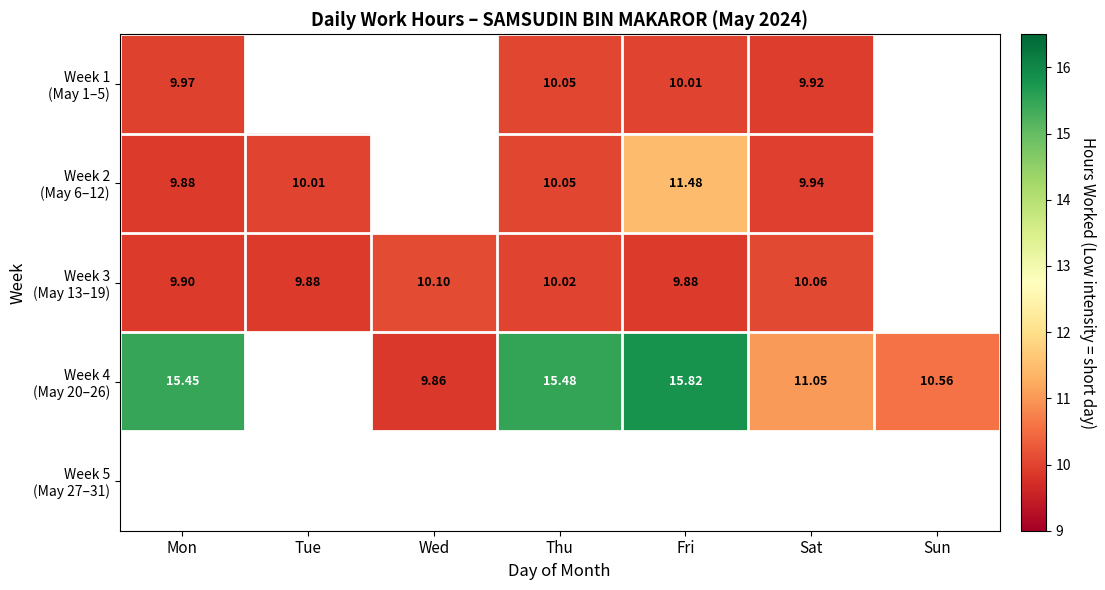

True or false: Week 4 (May 20–26) has a value of 14.0 at Wed.

False